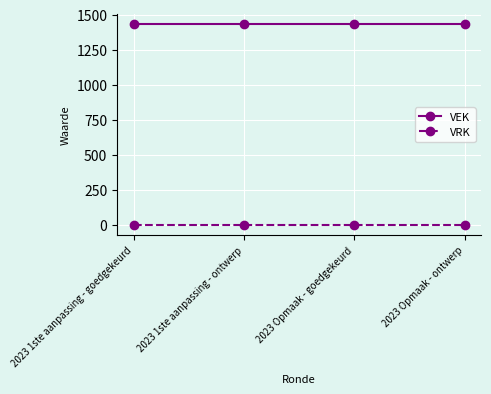

Which series has the largest total across all categories?

VEK